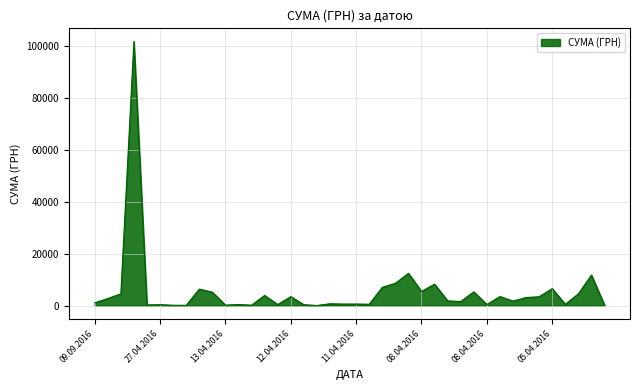

What is the greatest value displayed?

101565.0